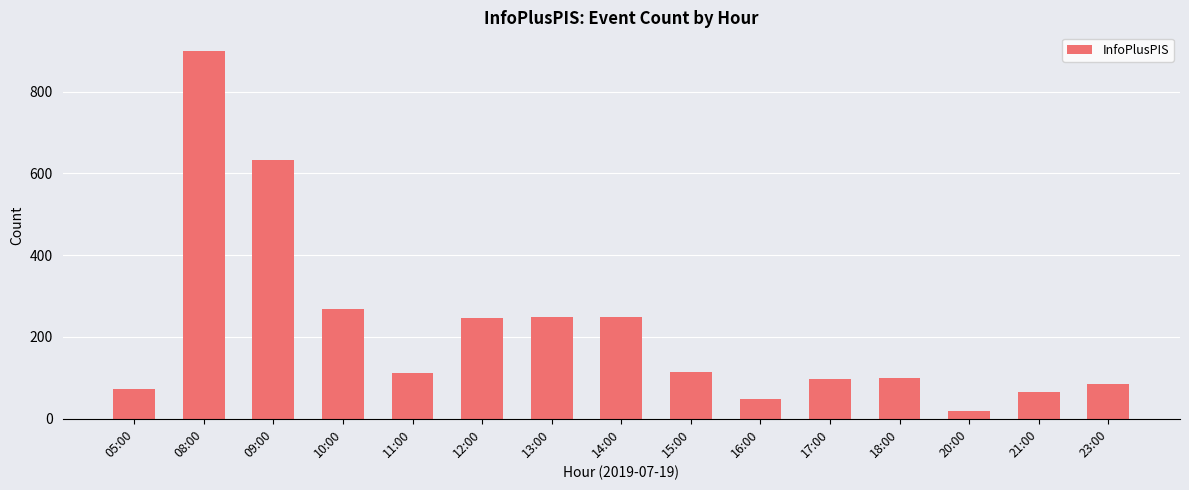

Approximately how many times larger is the value at 09:00 compared to 15:00?

5.5